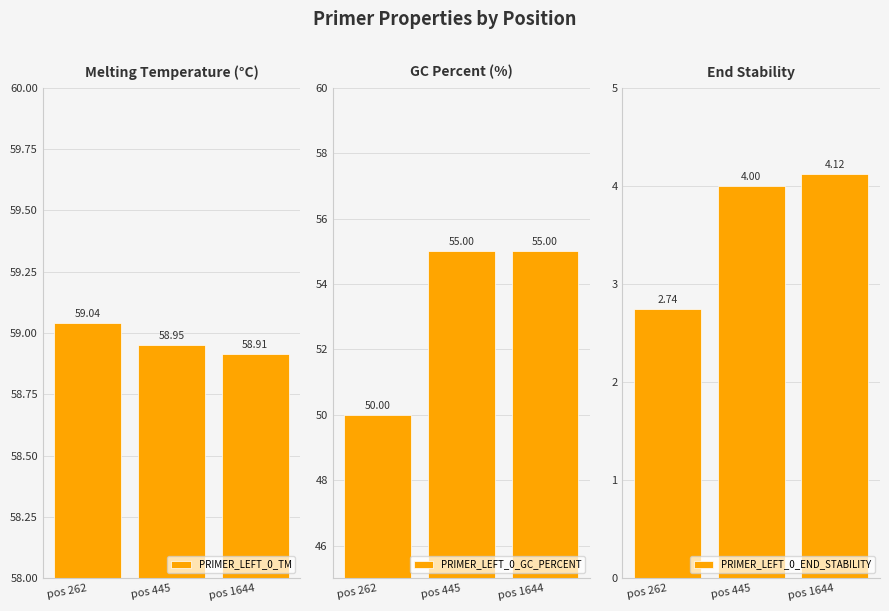

List the labels in order of PRIMER_LEFT_0_END_STABILITY value, largest first.

pos 1644, pos 445, pos 262